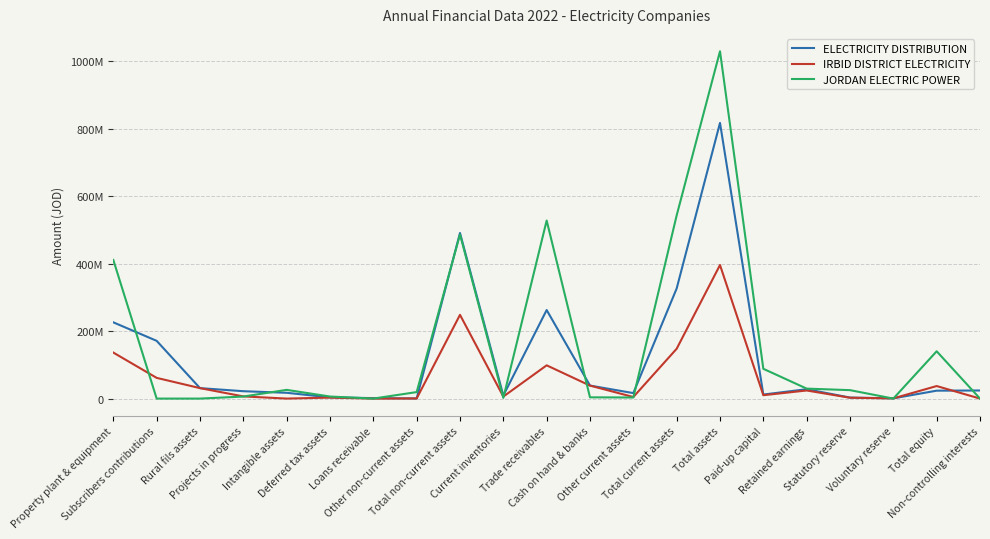

What are all the series names shown in the legend?

ELECTRICITY DISTRIBUTION, IRBID DISTRICT ELECTRICITY, JORDAN ELECTRIC POWER